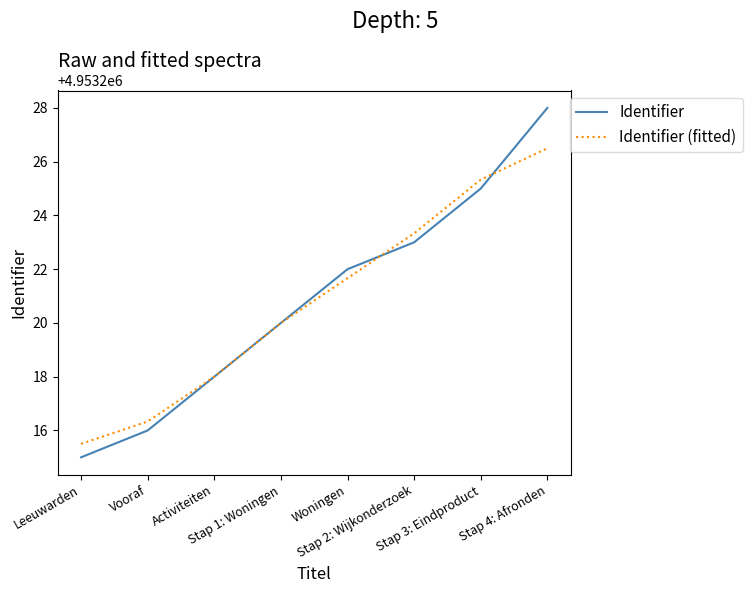

Which series has the largest range (max minus min)?

Identifier